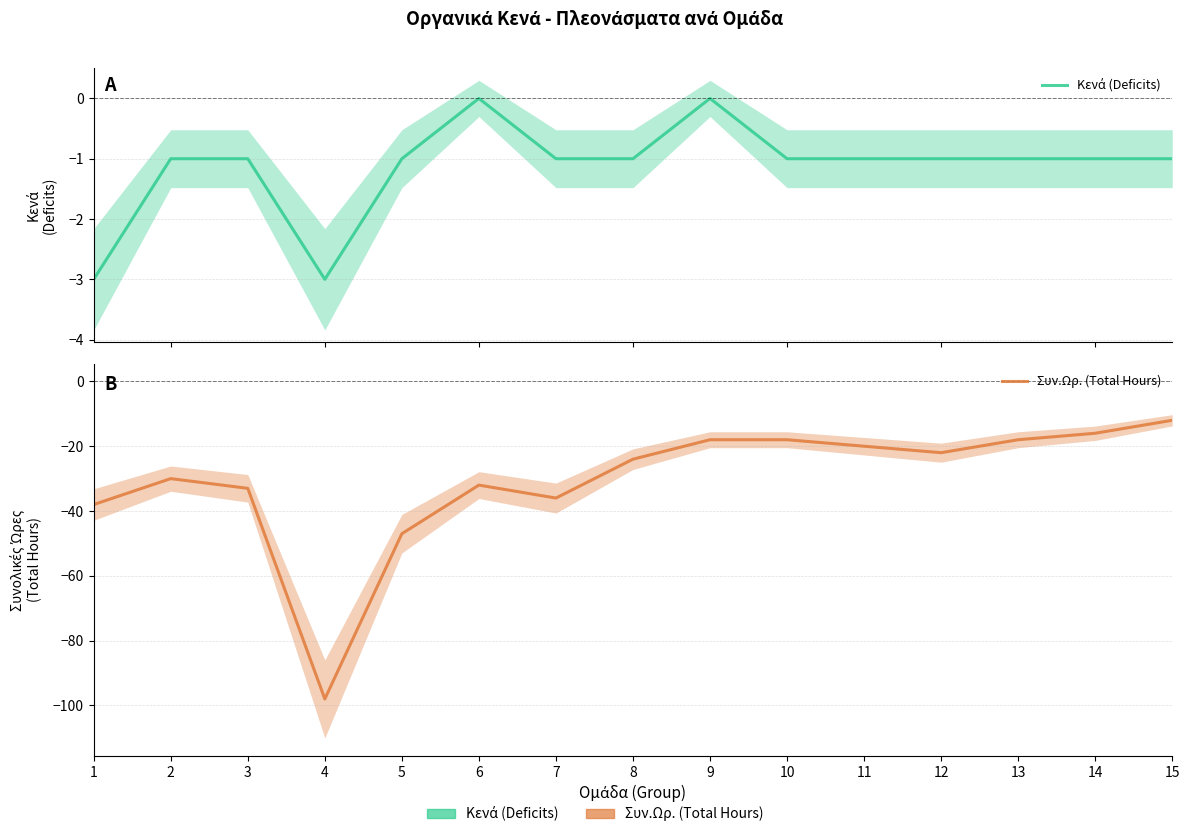

How many Κενά (Deficits) values are between -1 and 0?

13